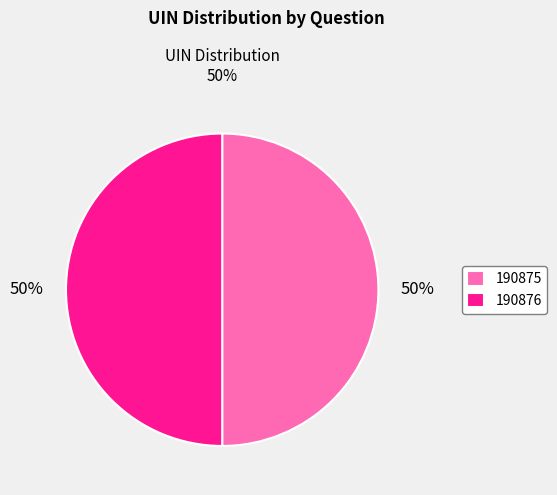

The 190876 slice represents 58% of the pie. True or false?

False